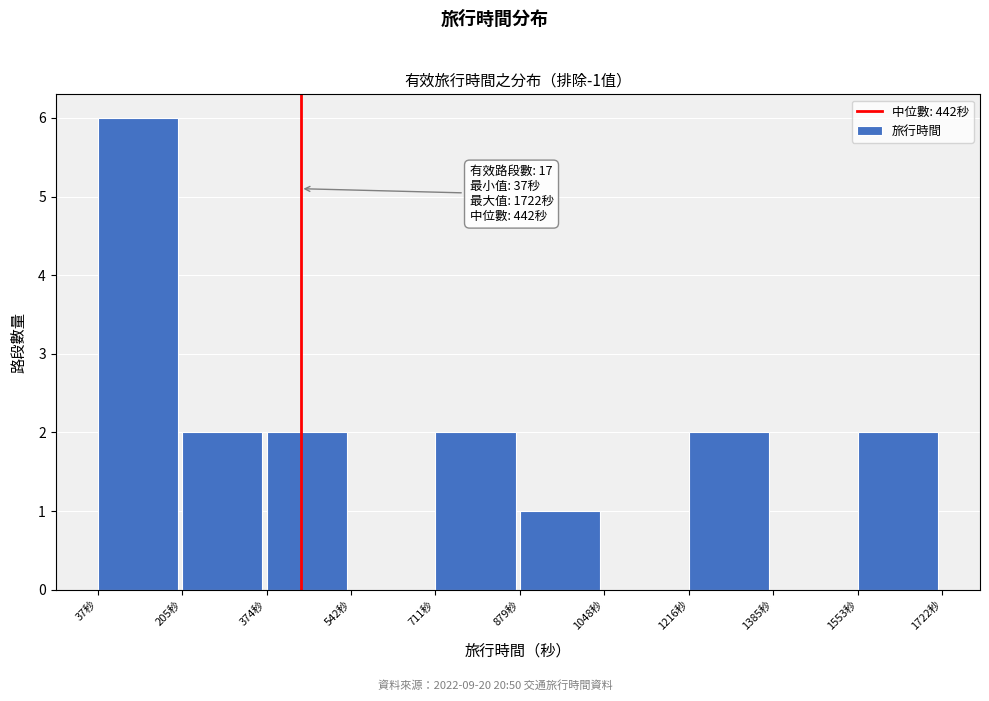

Which range on the x-axis has the tallest bar?

40 to 200